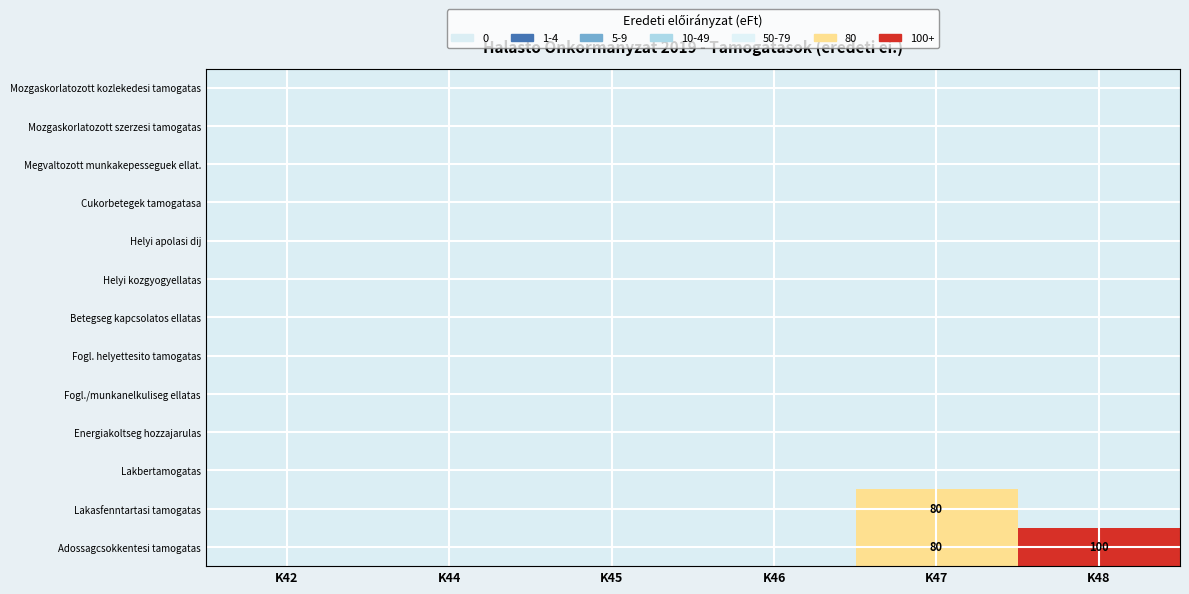

At which category does the chart reach its peak across all series?

K48